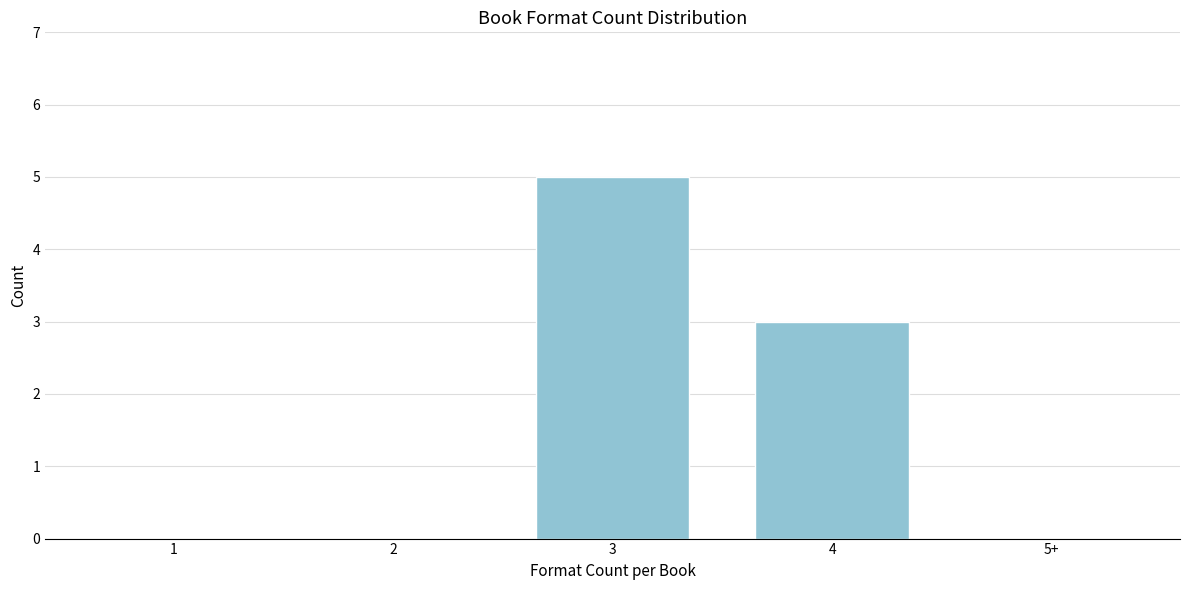

Reading left to right, transcribe all the data shown in this chart.

1=0	2=0	3=5	4=3	5+=0